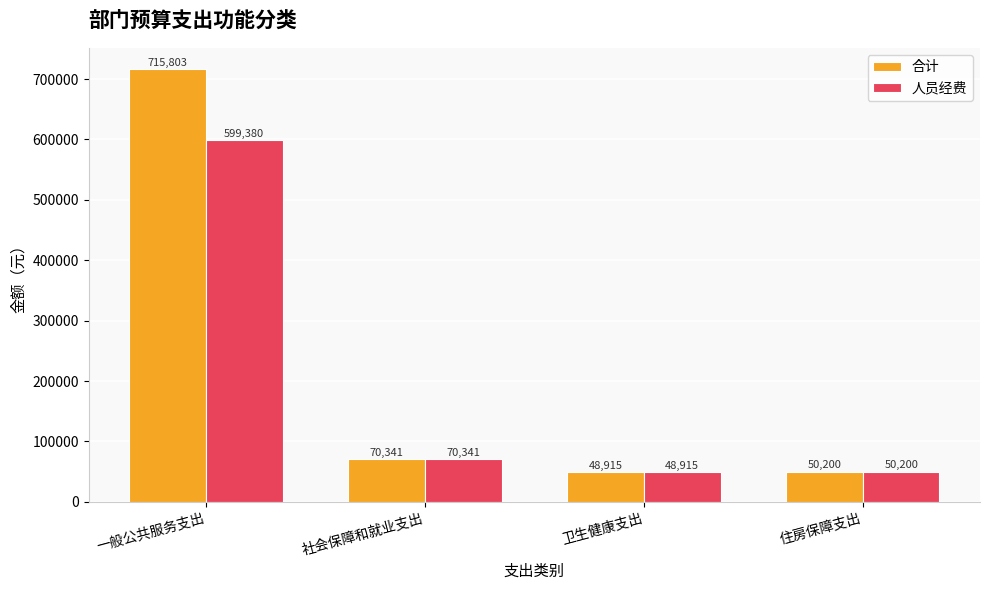

Where does the 合计 series first go above 70341?

一般公共服务支出